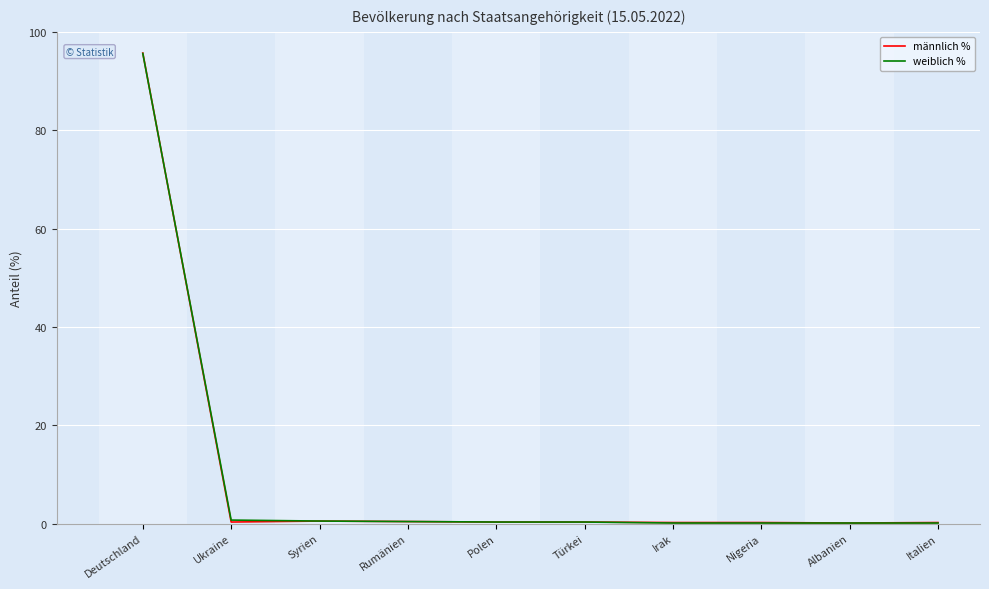

What is the maximum value shown in the chart?

95.7